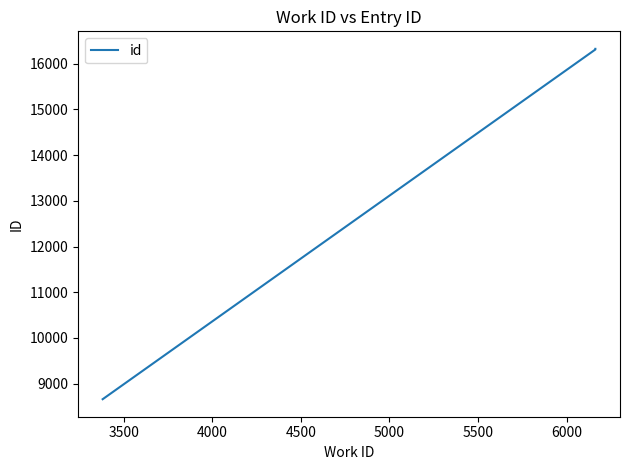

Is it true that the value at 3500 is 28819?

False